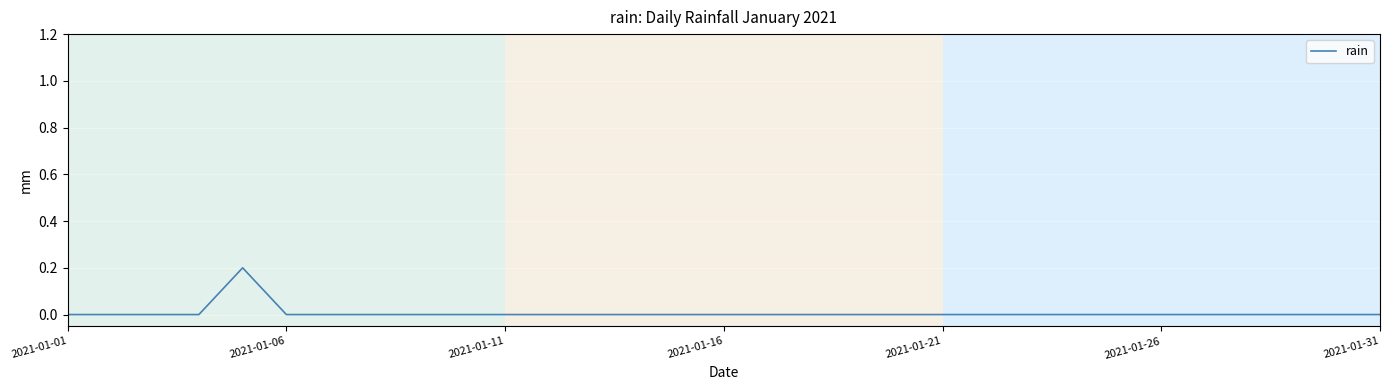

Reading left to right, transcribe all the data shown in this chart.

0.0	0.0	0.0	0.0	0.2	0.0	0.0	0.0	0.0	0.0	0.0	0.0	0.0	0.0	0.0	0.0	0.0	0.0	0.0	0.0	0.0	0.0	0.0	0.0	0.0	0.0	0.0	0.0	0.0	0.0	0.0